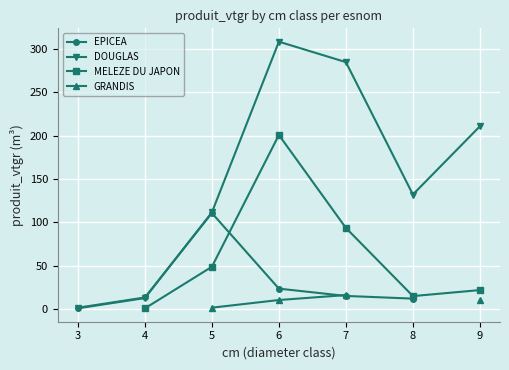

At which label does EPICEA reach its minimum?

3